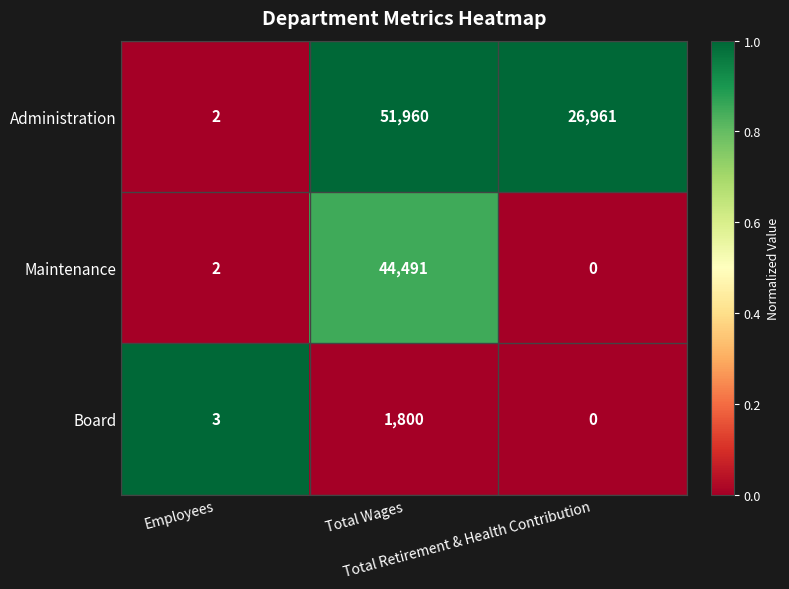

Which series has the widest spread of values?

Administration